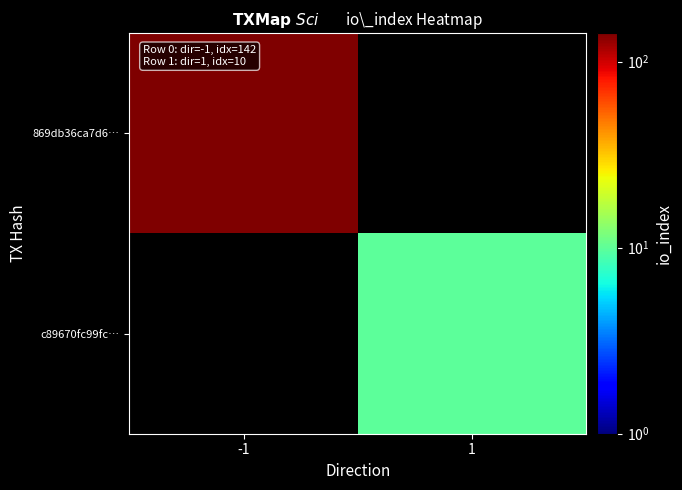

At which category is the sum across all series the highest?

-1